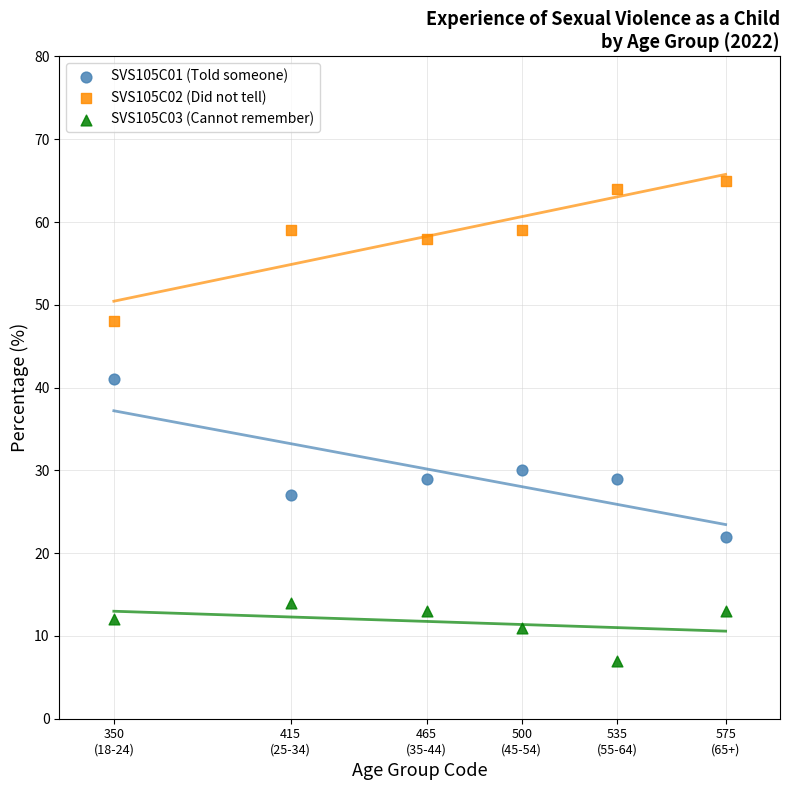

Across all data points, what is the range of X values (max minus min)?

225